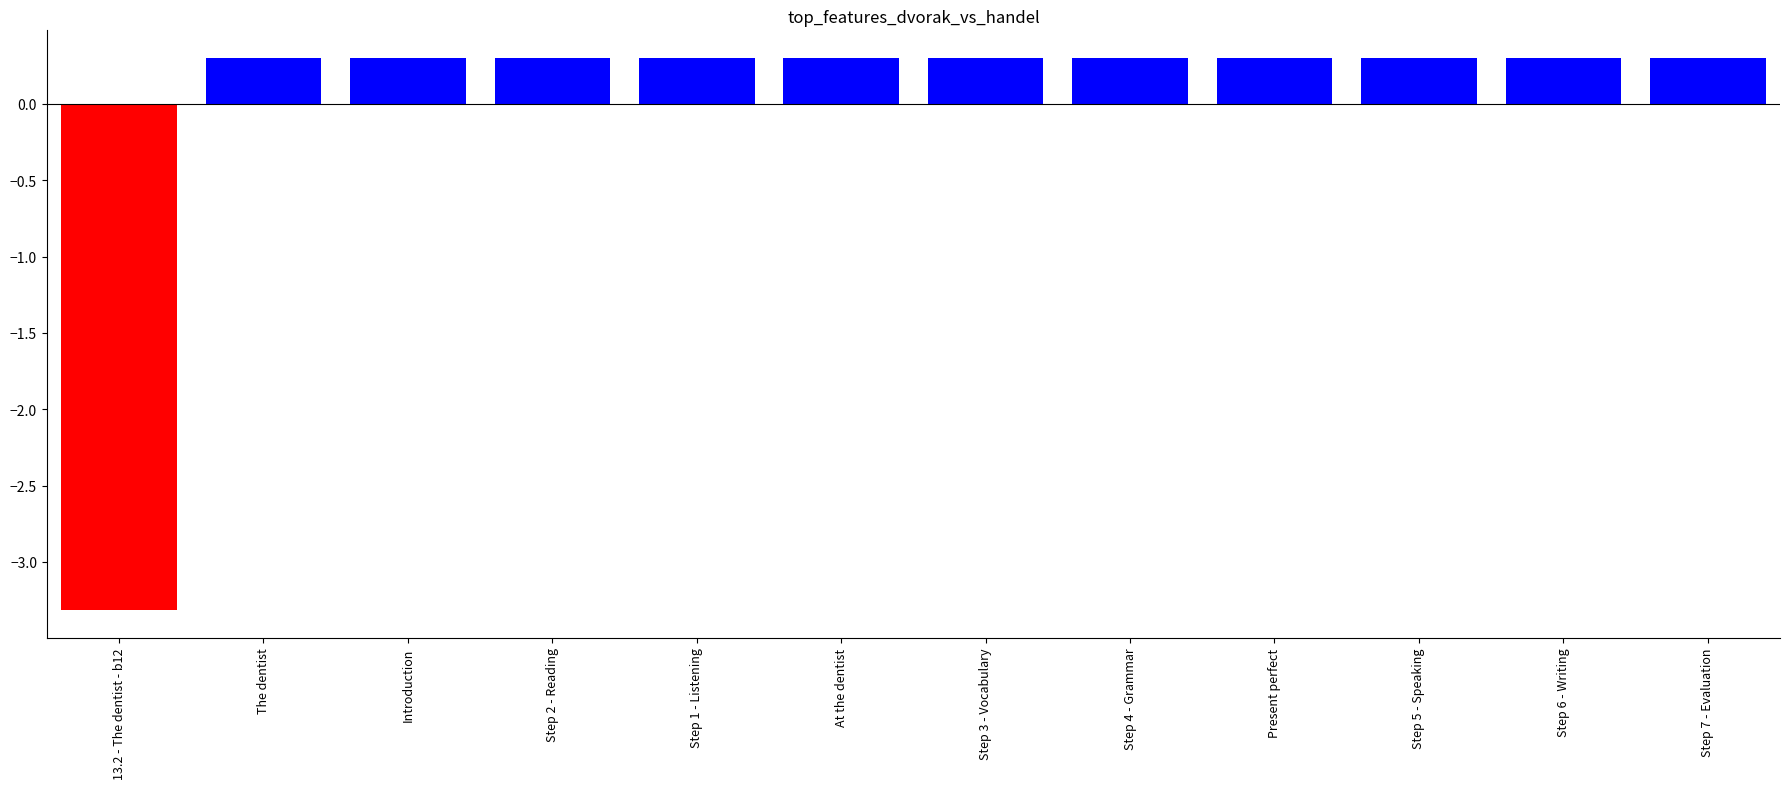

What is the minimum value shown in the chart?

-3.3